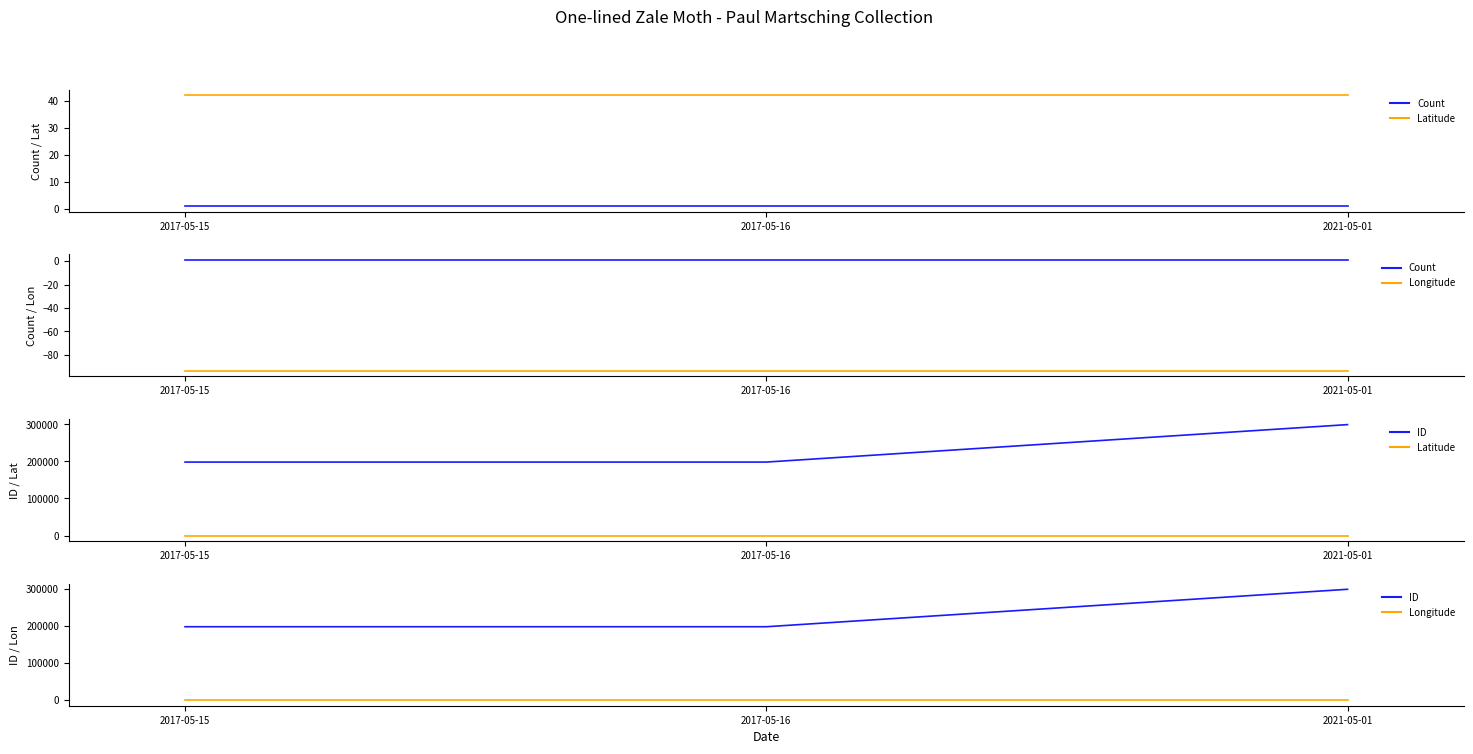

What are all the series names shown in the legend?

Count, Latitude, Longitude, ID